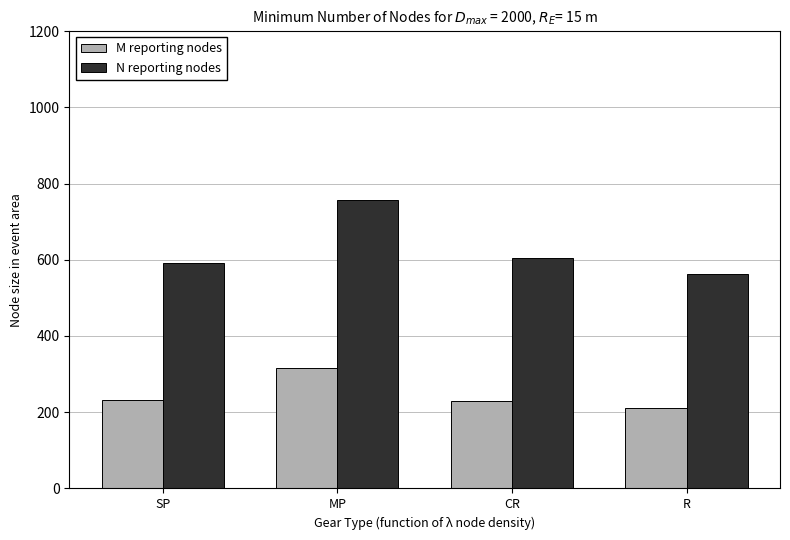

Which series changed the most between MP and CR?

N reporting nodes